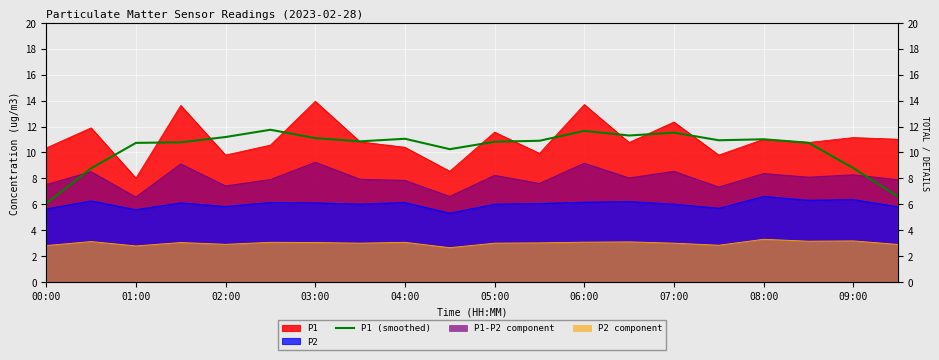

What is the average value?

10.3